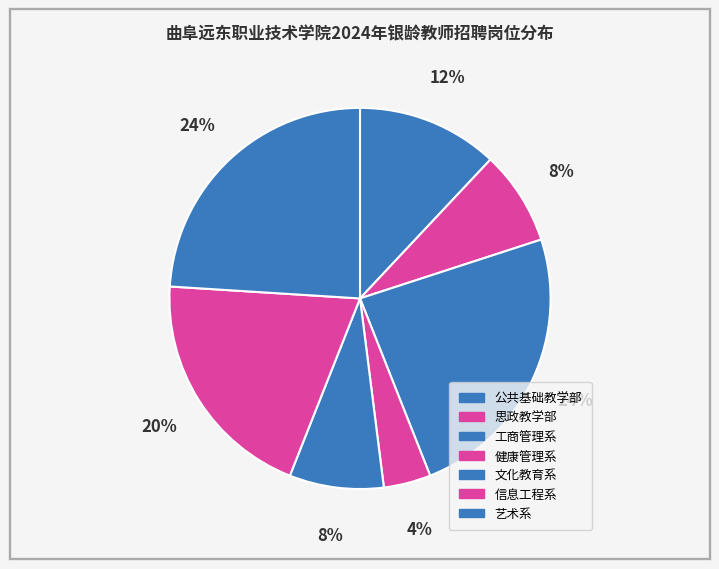

How many segments does this pie chart have?

7